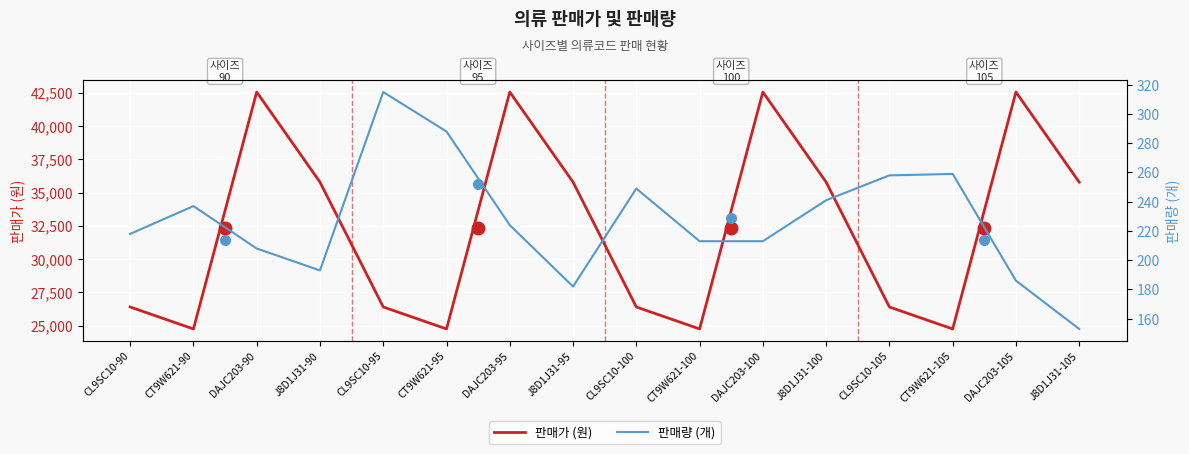

The 판매량 (개) series shows 53 at J8D1J31-90. True or false?

False